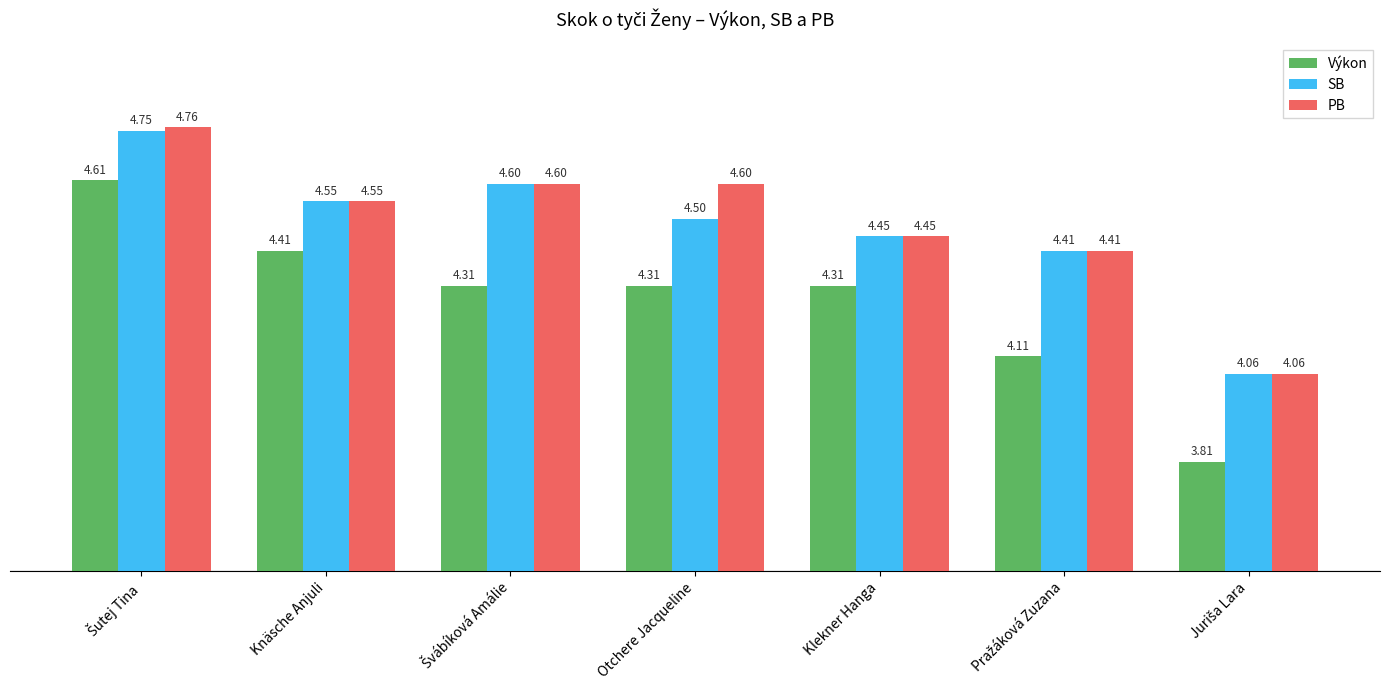

What is the average value of the Výkon series?

4.3